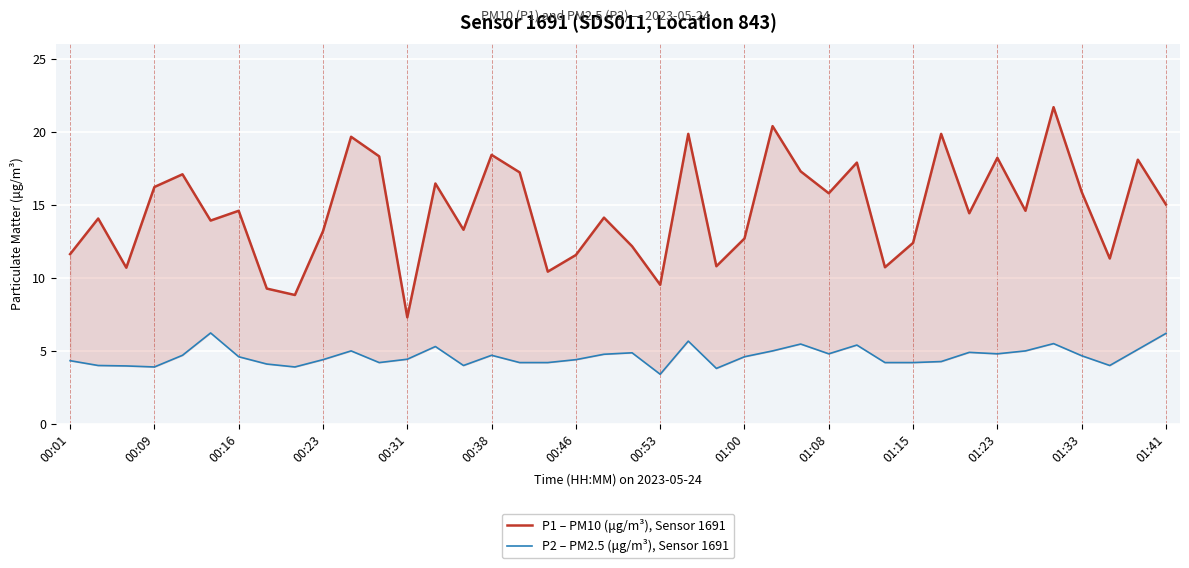

Rank the series by their average value, from lowest to highest.

P2 – PM2.5 (μg/m³), Sensor 1691, P1 – PM10 (μg/m³), Sensor 1691